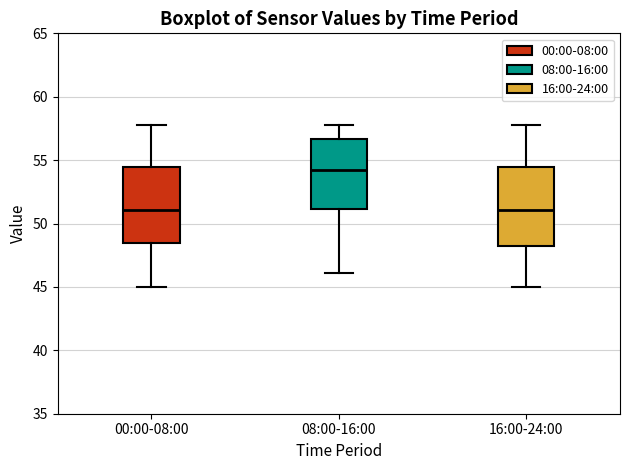

Where does the upper whisker of the box for 16:00-24:00 end on the y-axis? The values are not printed on the chart, so give them approximately, as read against the axis.

58.0